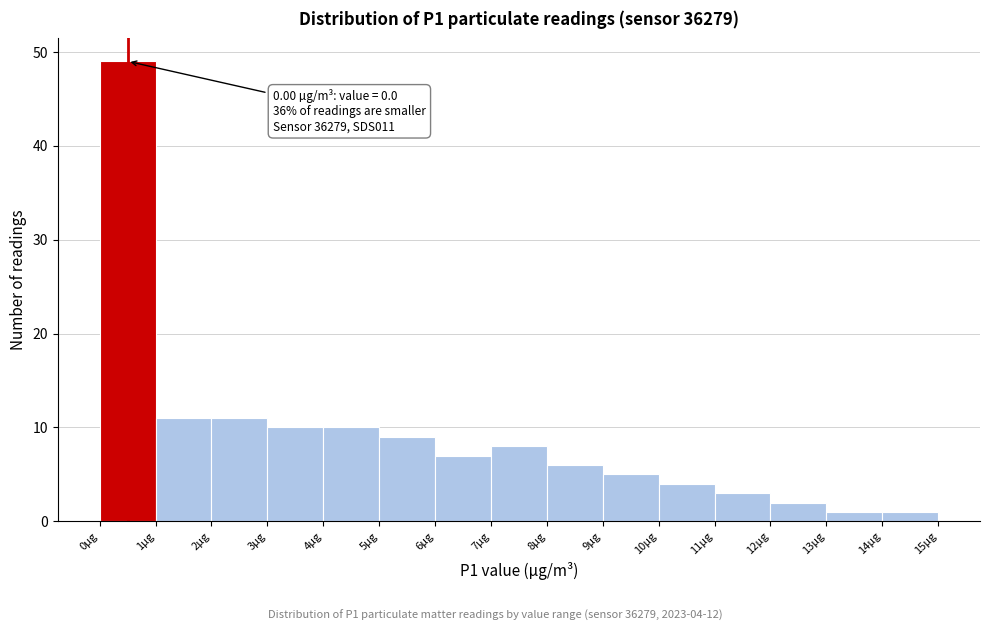

Over which range of the x-axis is the bar tallest?

0 to 1